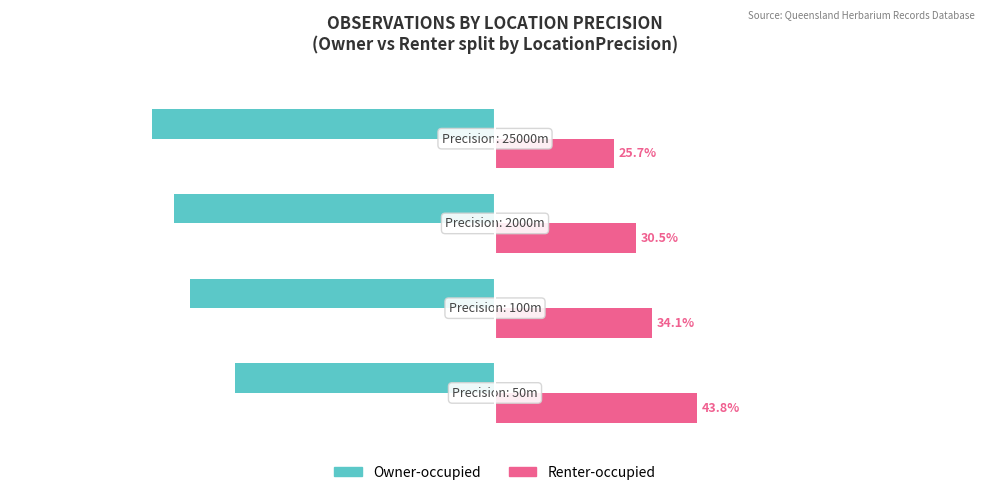

Which series has the largest total across all categories?

Renter-occupied